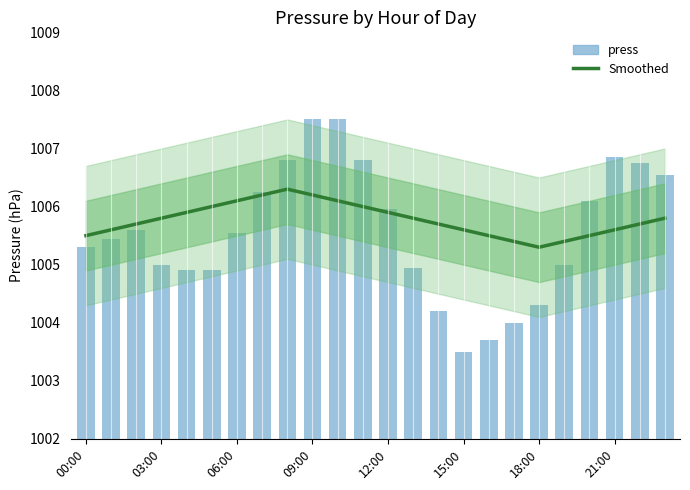

The value of Smoothed at 15:00 is 688.7. True or false?

False